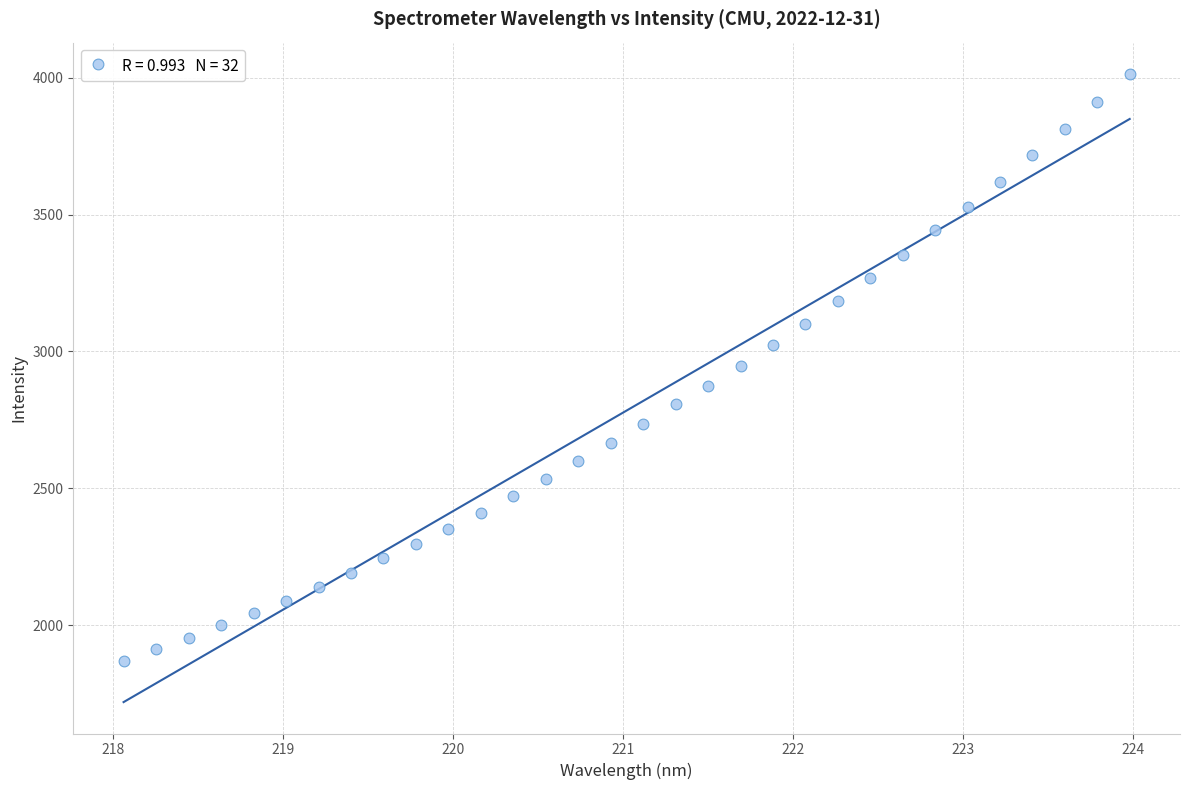

What is the range of Y values (max minus min)?

2145.5